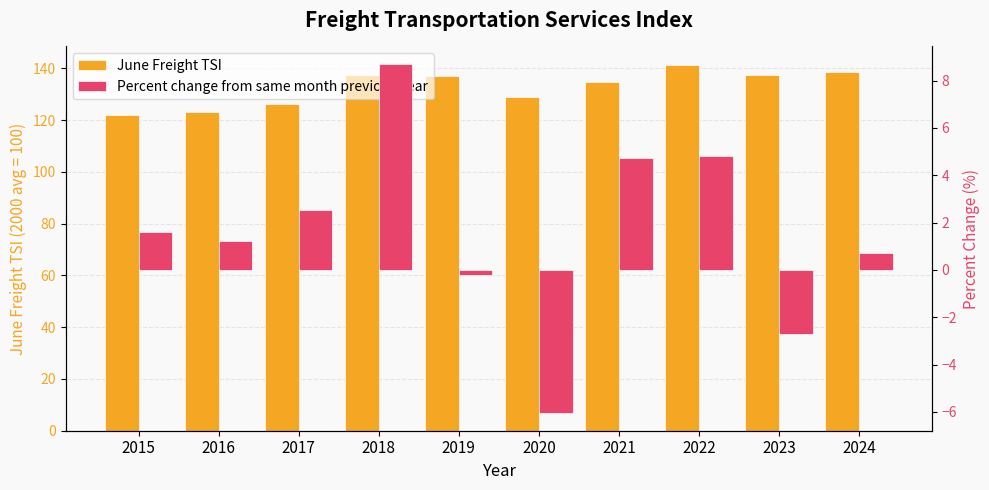

How many series are shown in this chart?

2